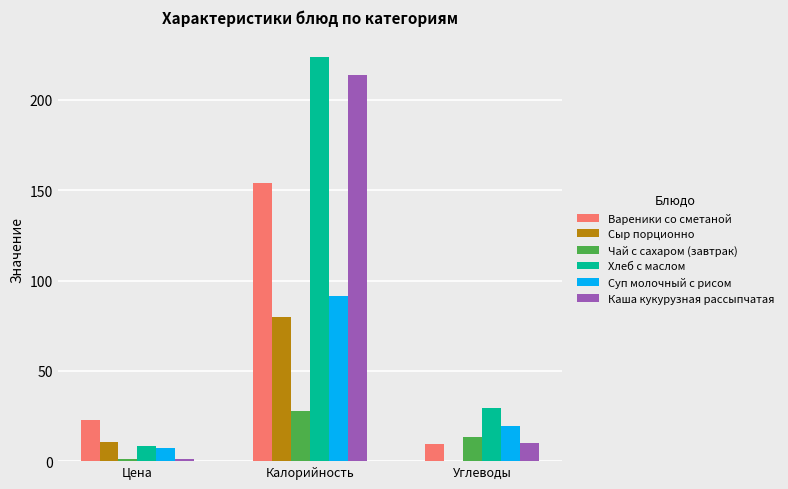

Is it true that Суп молочный с рисом equals 91.6 at Калорийность?

True